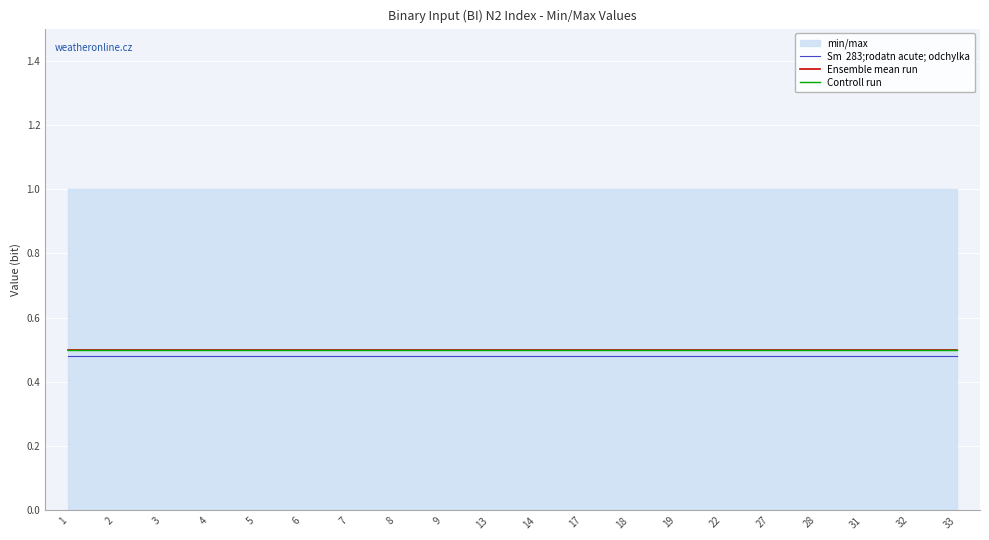

True or false: Controll run and Sm  283;rodatn acute; odchylka intersect in this chart.

False